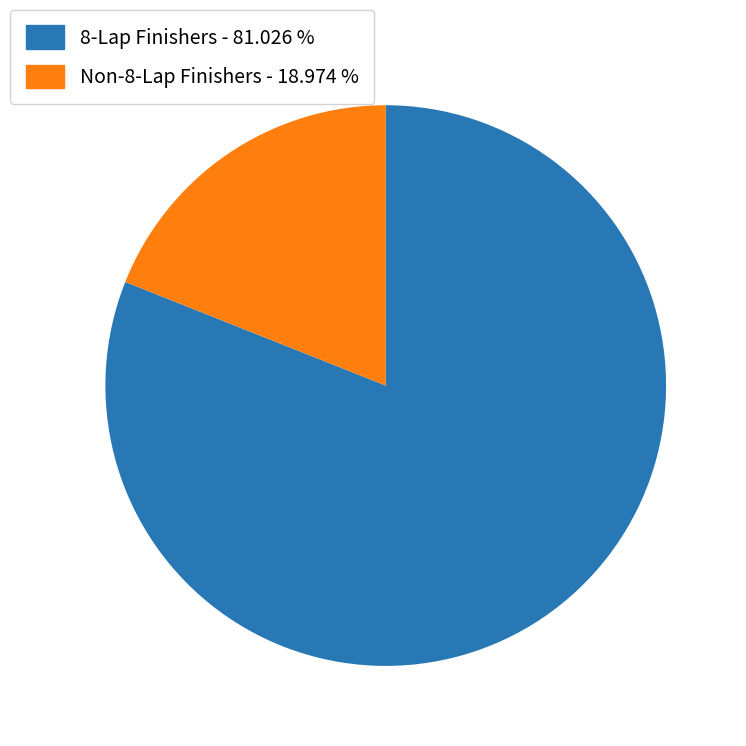

Is there a majority slice in this chart?

Yes